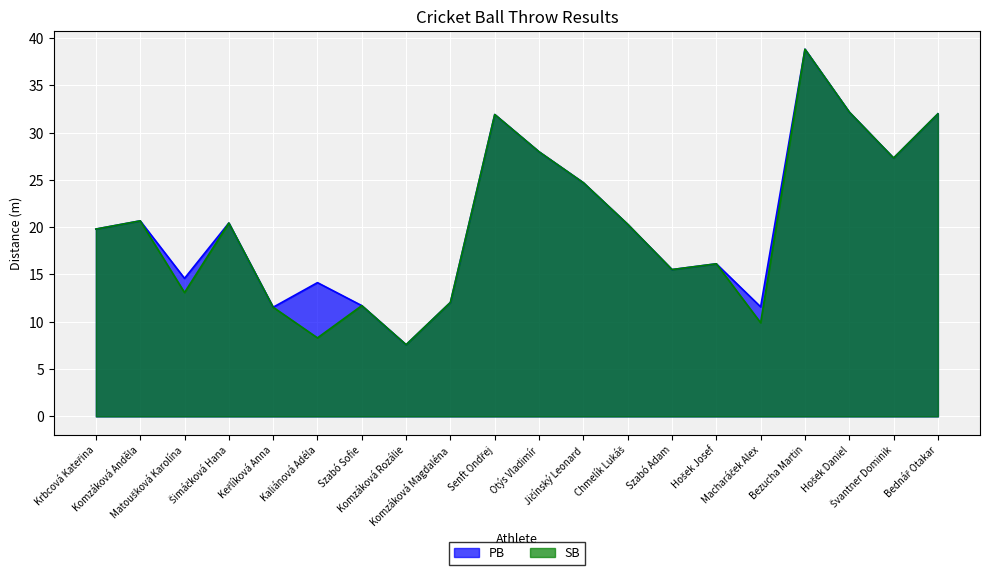

The SB series shows 9.3 at Krbcová Kateřina. True or false?

False